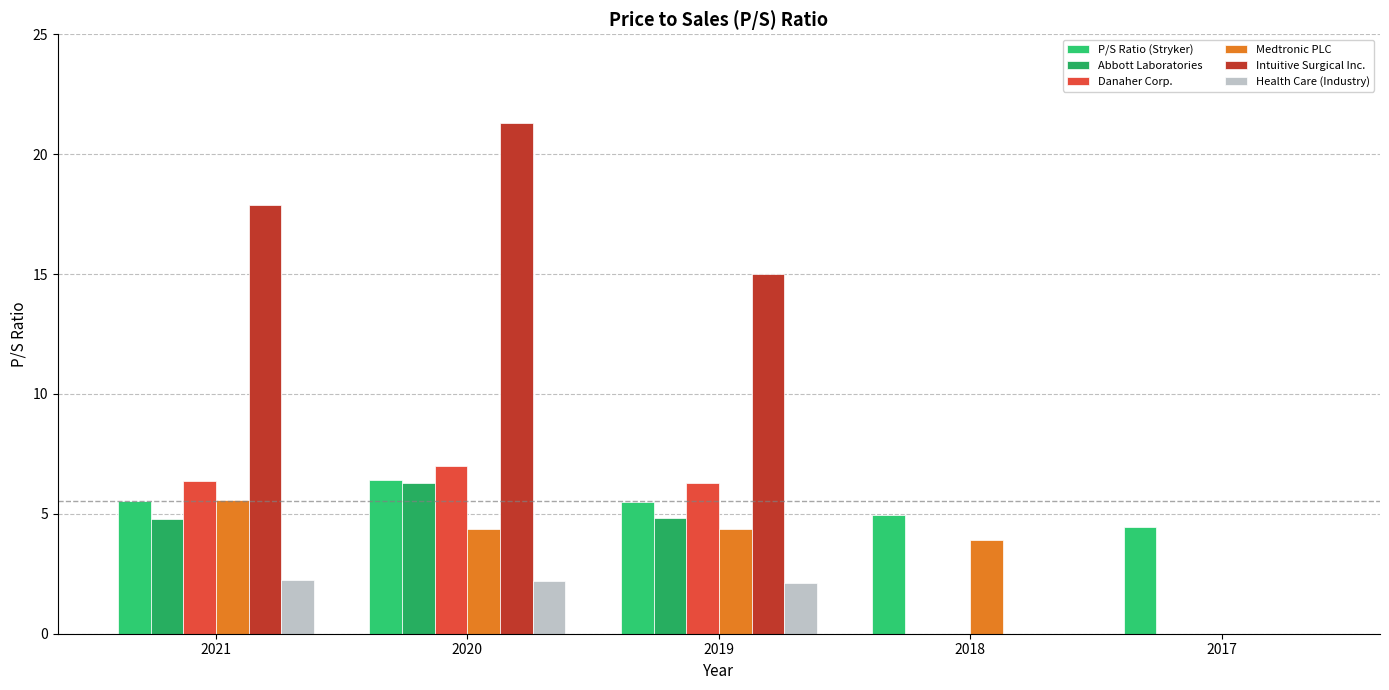

Between 2021 and 2018, which is larger?

2021